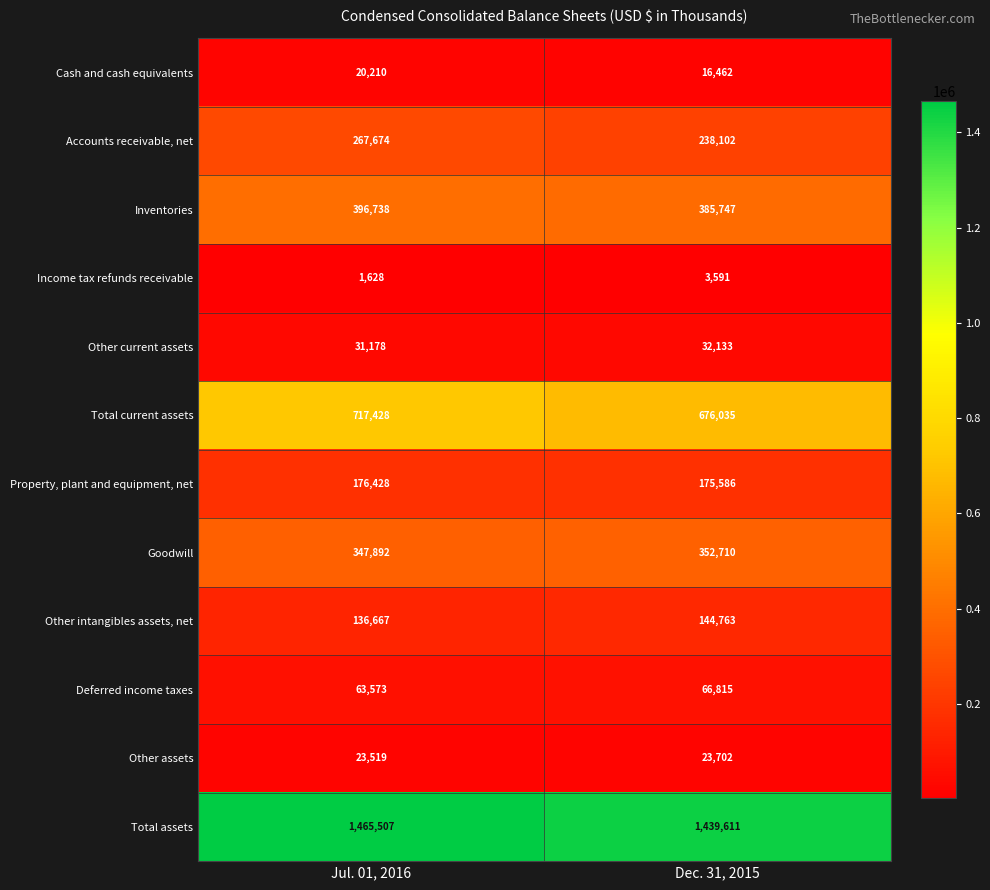

List the series in order of their peak value, lowest first.

Income tax refunds receivable, Cash and cash equivalents, Other assets, Other current assets, Deferred income taxes, Other intangibles assets, net, Property, plant and equipment, net, Accounts receivable, net, Goodwill, Inventories, Total current assets, Total assets